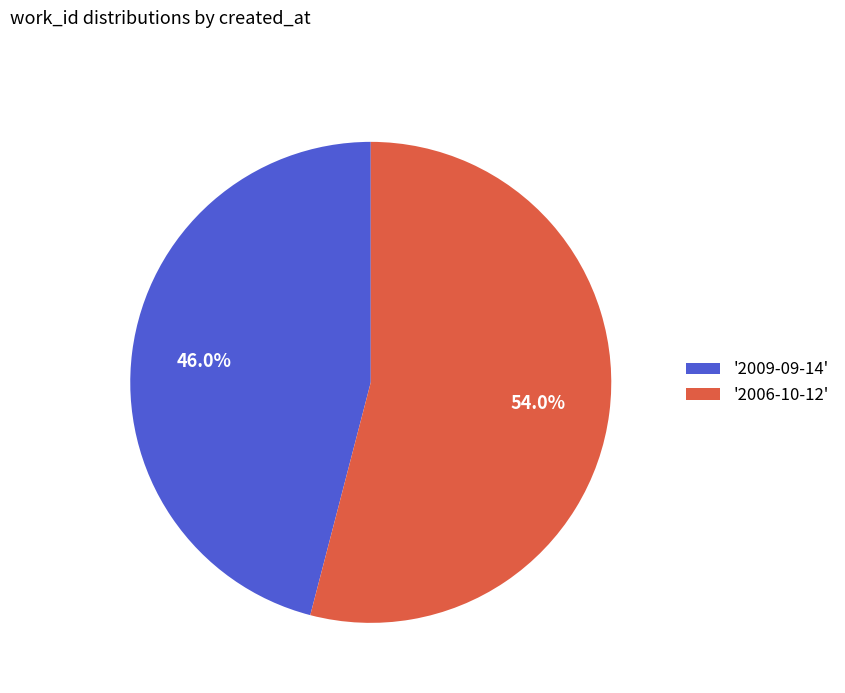

Count the number of slices in the pie.

2